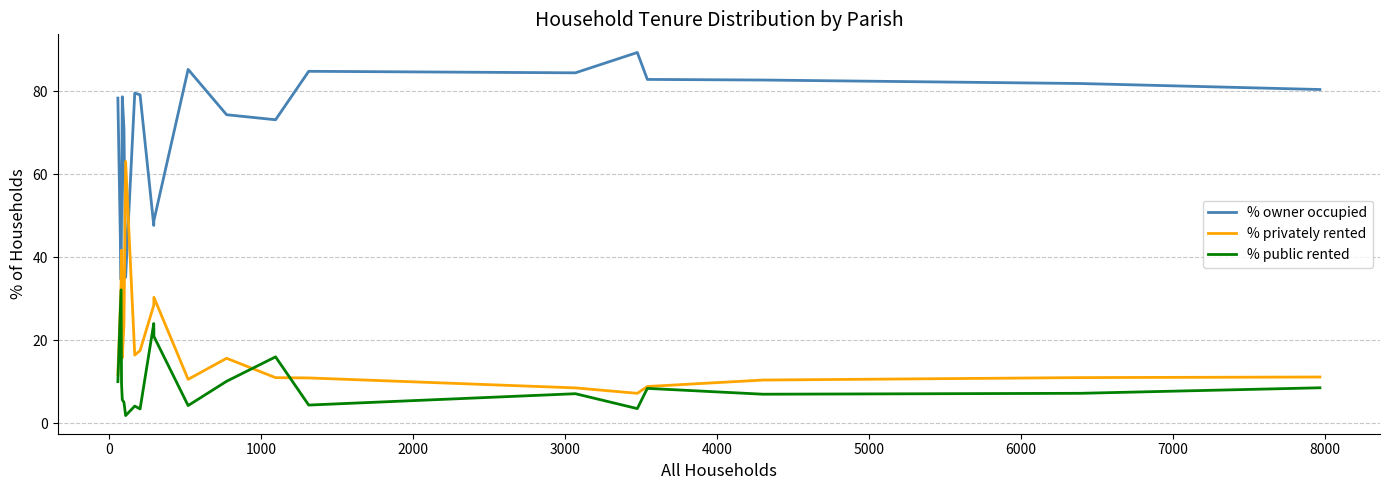

What is the lowest value of the % privately rented series?

7.2